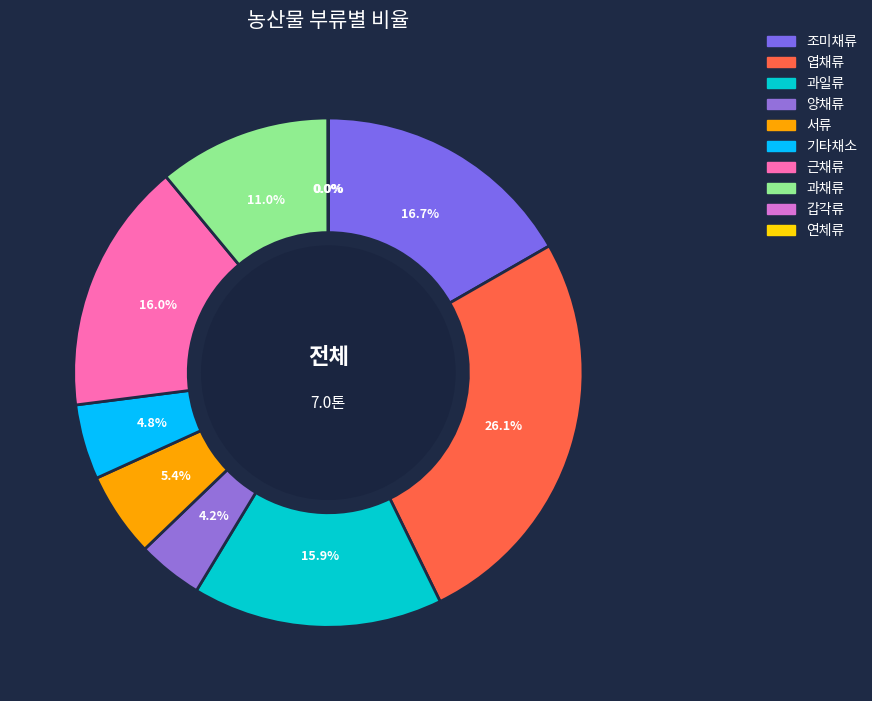

To the nearest percent, what is the average slice percentage?

10%